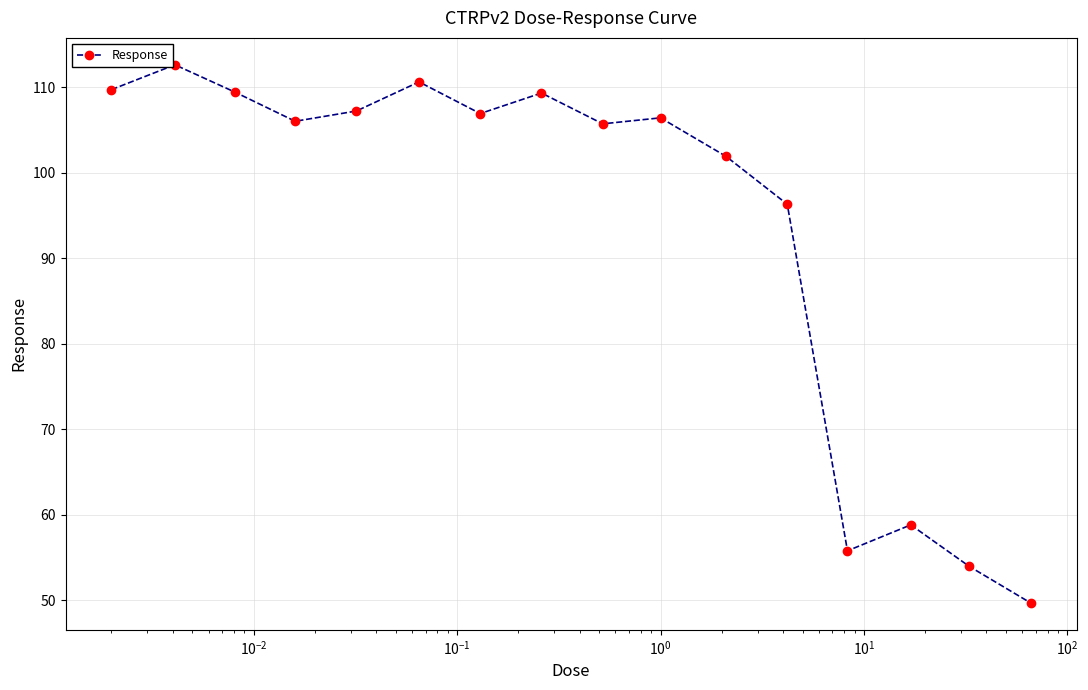

How many points are lower than both their immediate neighbors (excluding endpoints)?

4